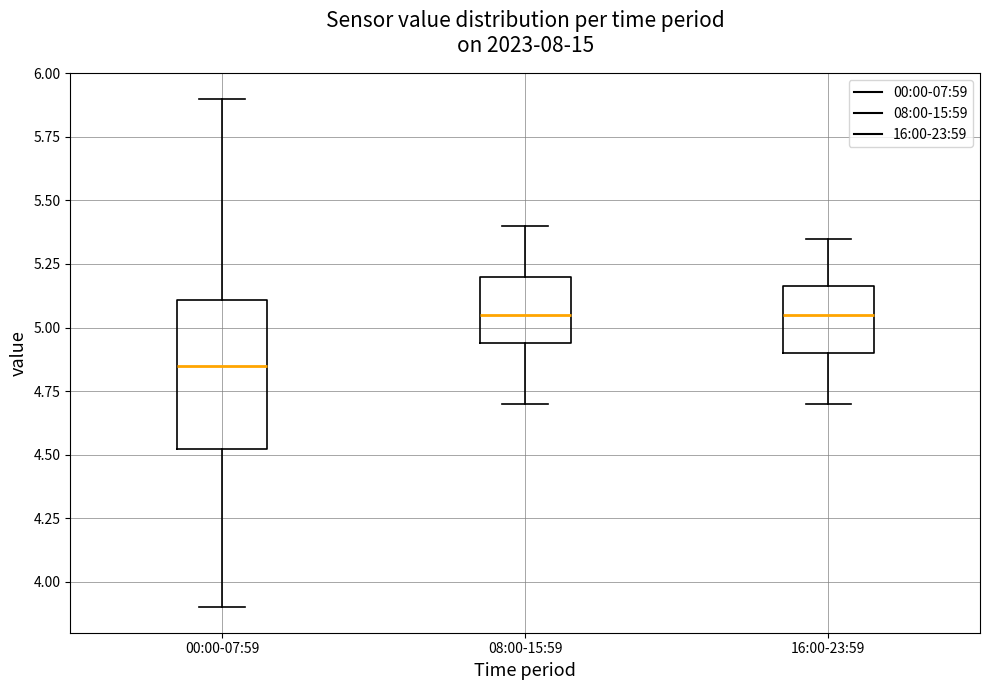

Comparing the boxes themselves (not the whiskers), which one is the tallest?

00:00-07:59